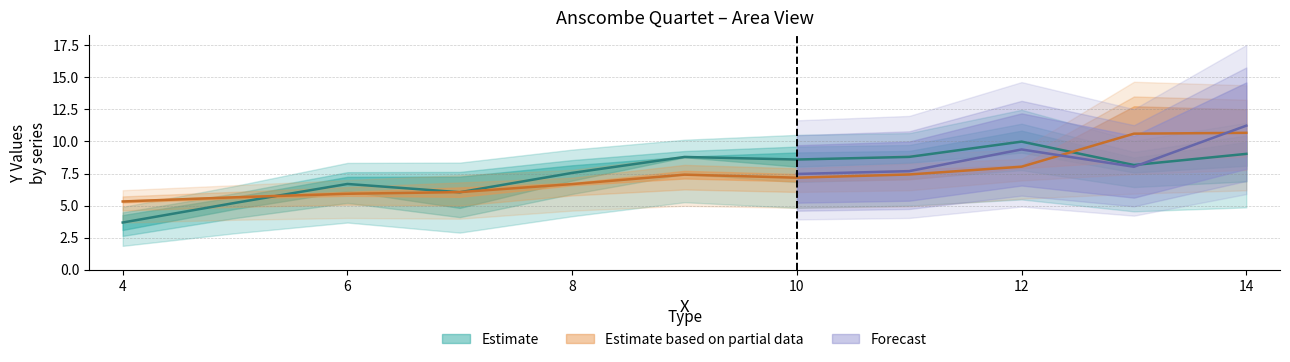

Read the Y4 value at 8.

6.6